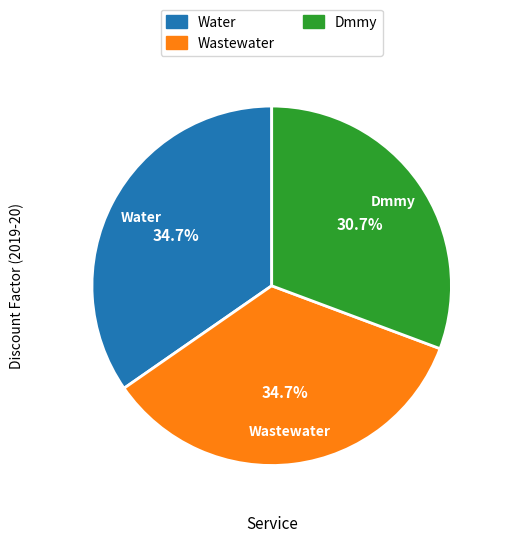

What is the smallest slice in the pie chart?

Dmmy